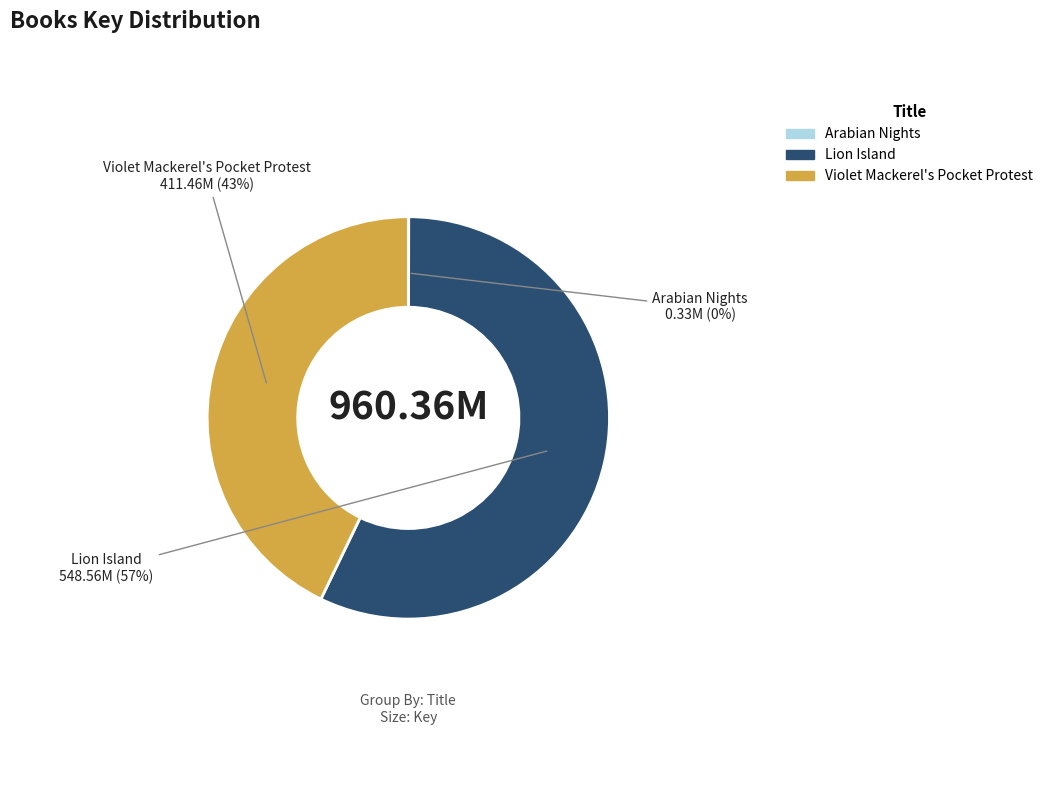

To the nearest percent, what is the difference between the largest and smallest slice percentages?

57%